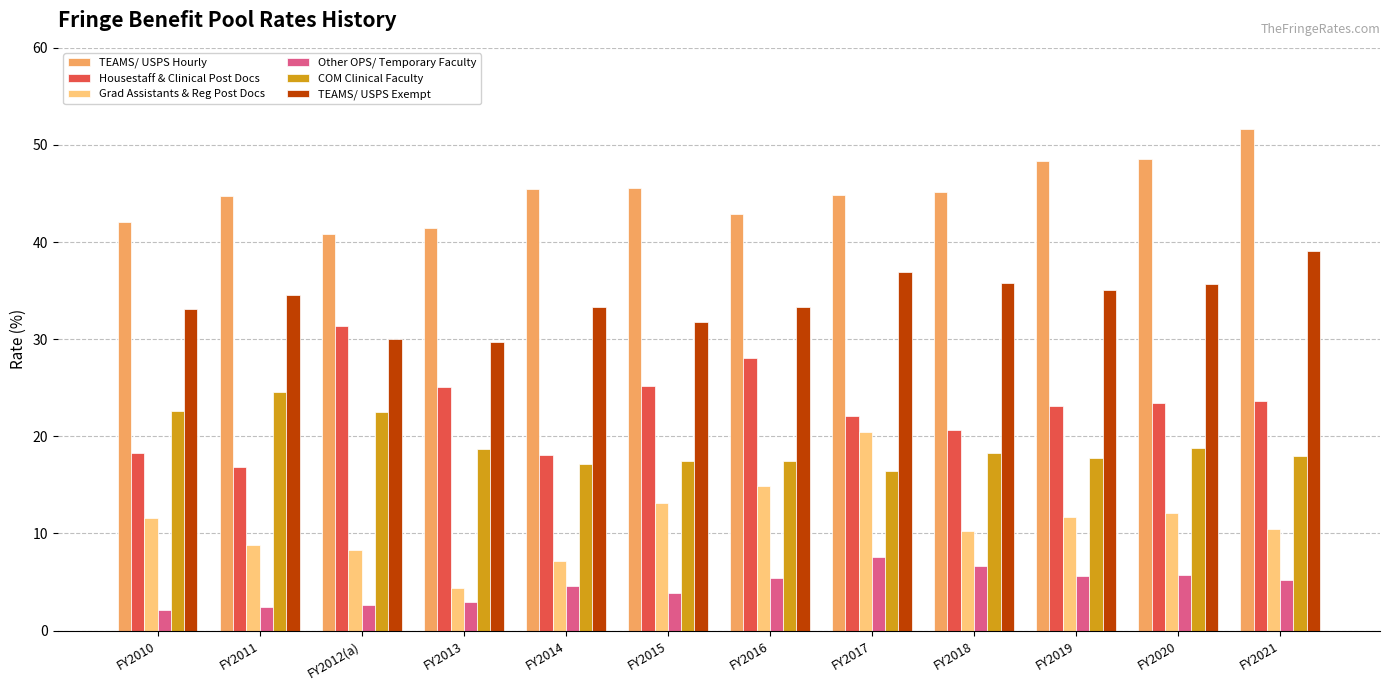

How many series are shown in this chart?

6